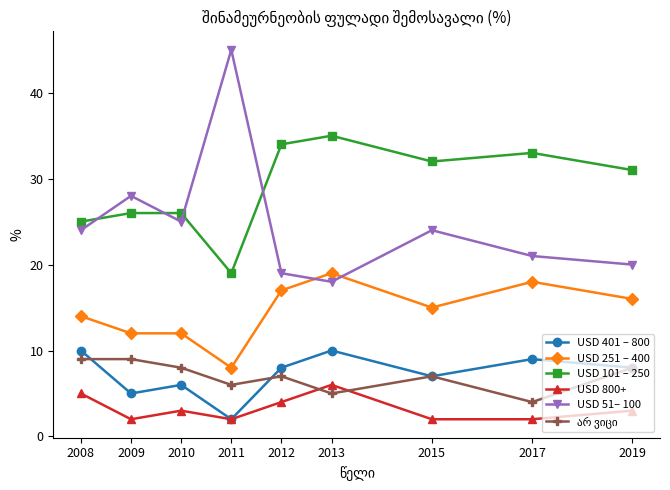

How many lines are shown in the chart?

6